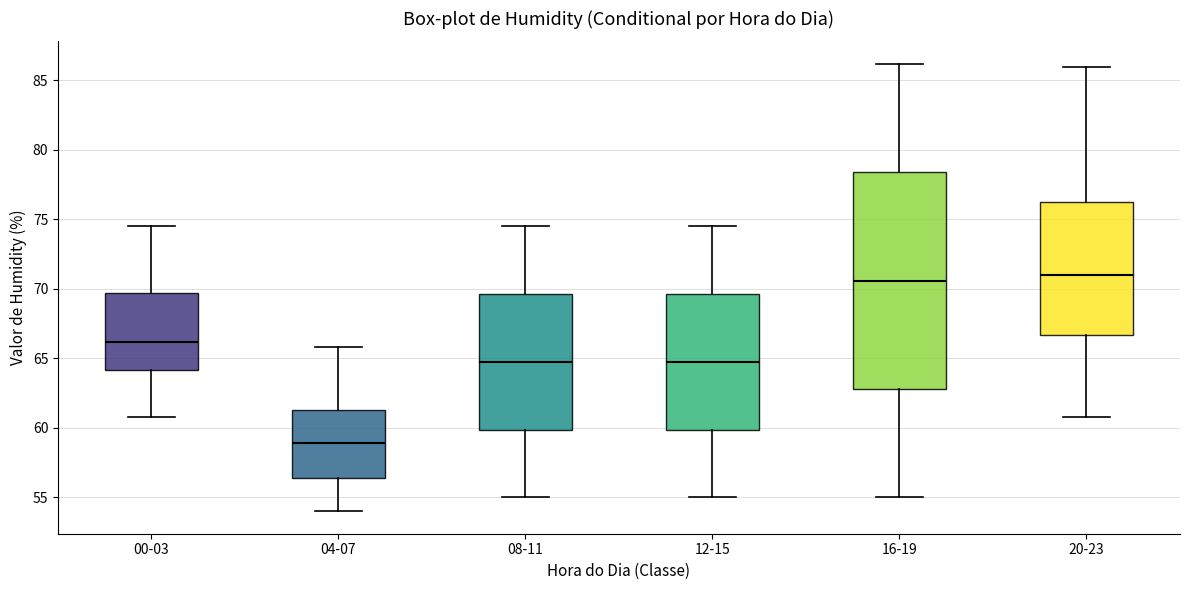

Reading left to right, transcribe this box plot: for each box, give where its median line is, the range the box spans, and where its two whiskers end, as read against the y-axis. The values are not printed on the chart, so give them approximately, as read against the axis.

00-03: median 66.0, box 64.0 to 69.5, whiskers 61.0 to 74.5
04-07: median 59.0, box 56.5 to 61.5, whiskers 54.0 to 66.0
08-11: median 65.0, box 60.0 to 69.5, whiskers 55.0 to 74.5
12-15: median 65.0, box 60.0 to 69.5, whiskers 55.0 to 74.5
16-19: median 70.5, box 63.0 to 78.5, whiskers 55.0 to 86.0
20-23: median 71.0, box 66.5 to 76.5, whiskers 61.0 to 86.0